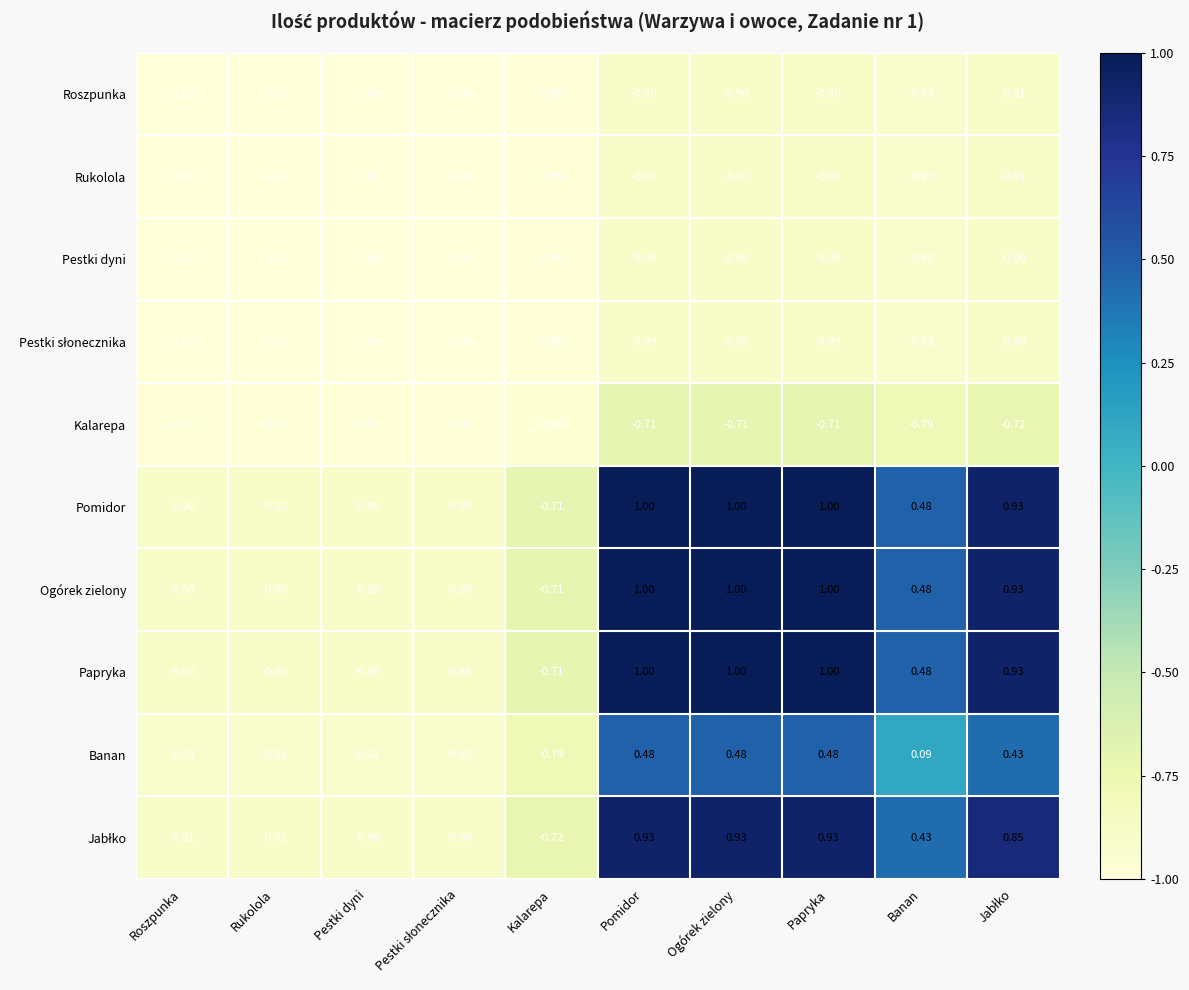

Where does the Papryka series first go above 0?

Pomidor